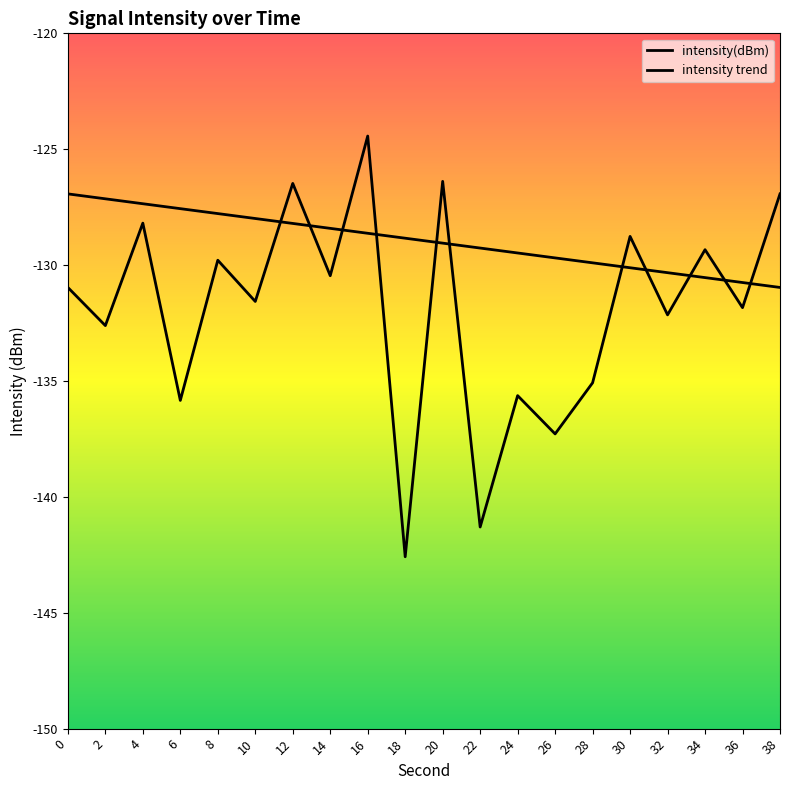

At which label is intensity(dBm) closest to -133?

2